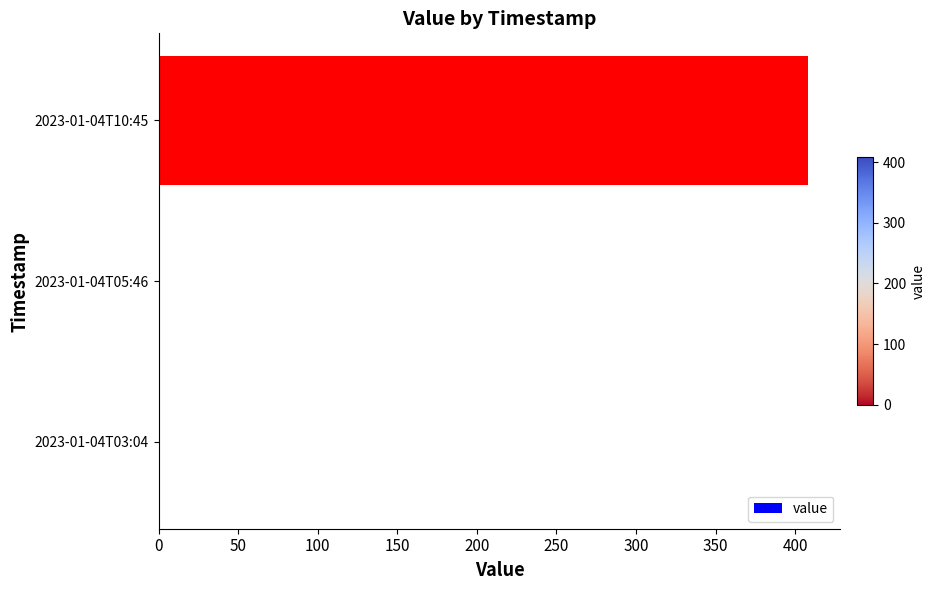

At which category does the chart reach its peak across all series?

2023-01-04T10:45